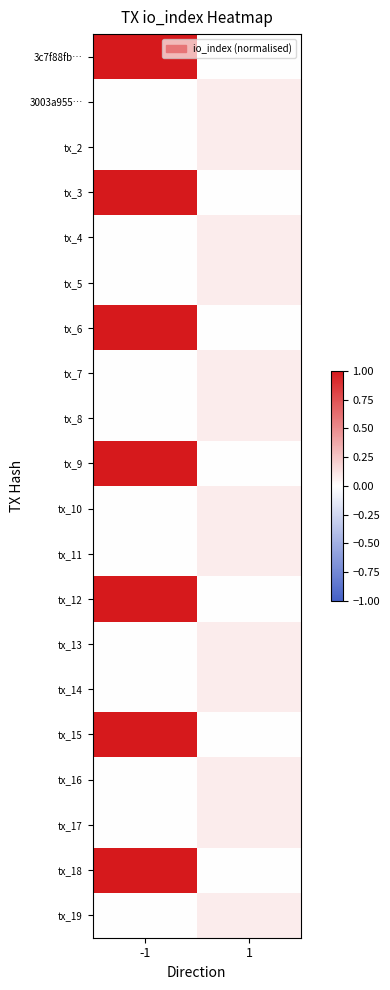

How many categories are shown in the chart?

2